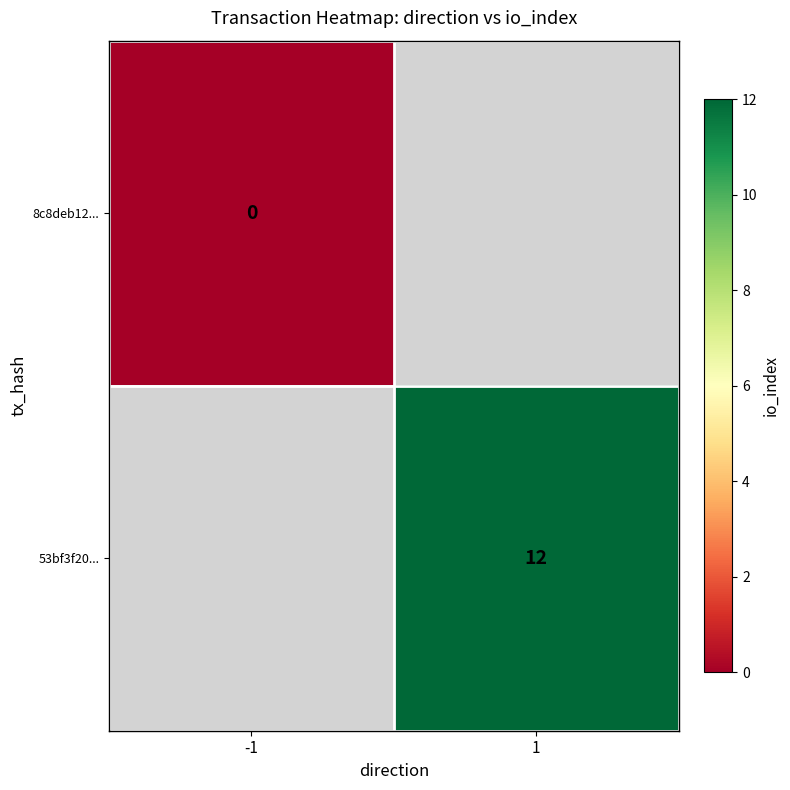

How many data points does each series have?

2